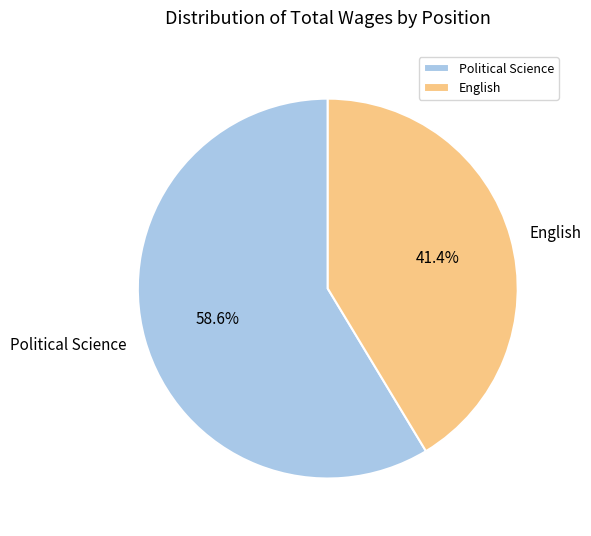

Do English and Political Science together represent more than half of the pie?

Yes